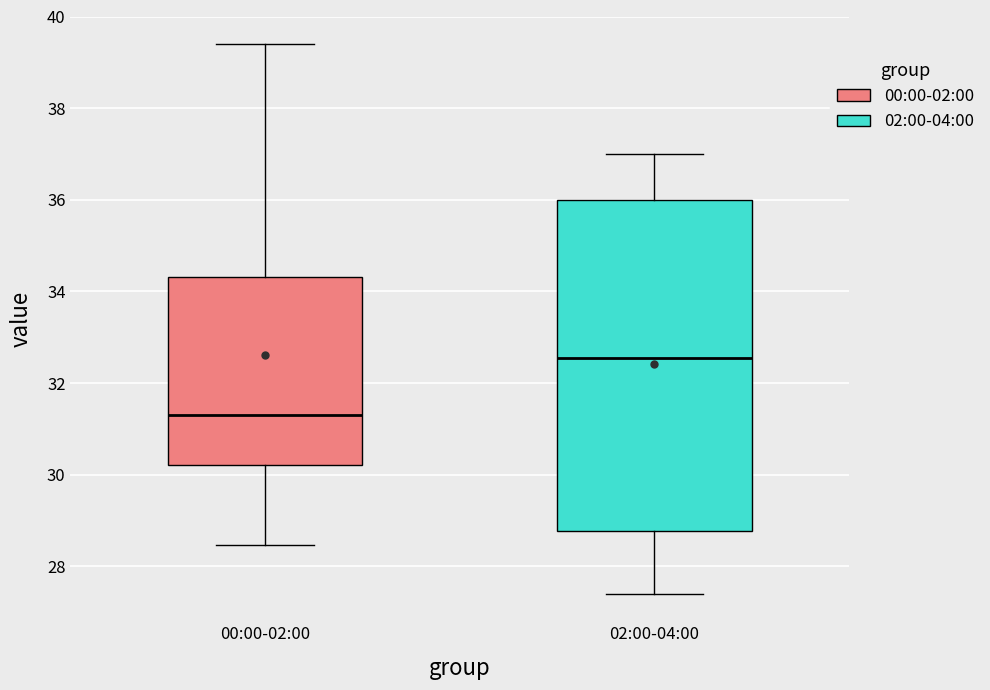

Where does the median line of the box for 00:00-02:00 sit on the y-axis? The values are not printed on the chart, so give them approximately, as read against the axis.

31.4